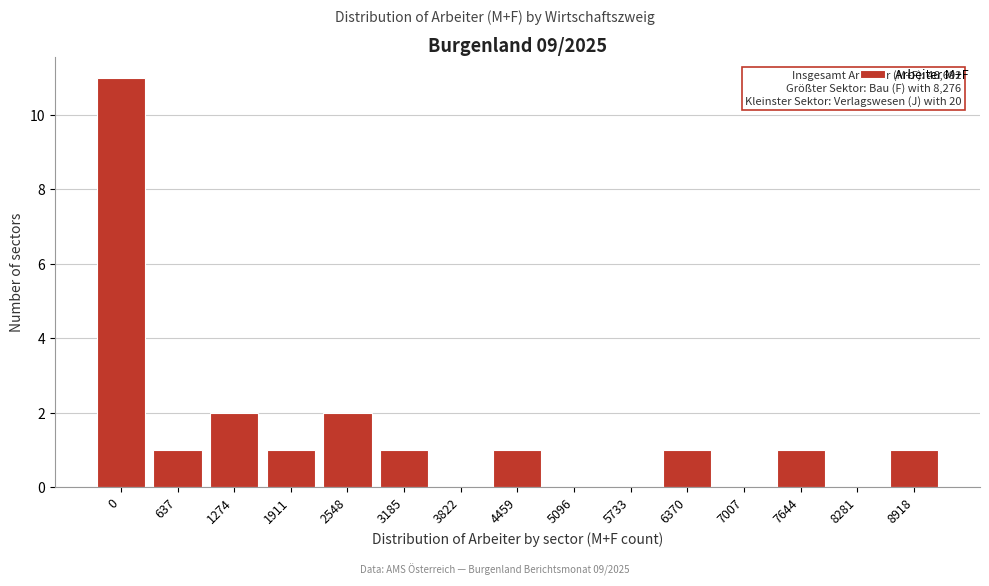

Reading left to right, what are all the values shown in this chart?

0=11	637=1	1274=2	1911=1	2548=2	3185=1	3822=0	4459=1	5096=0	5733=0	6370=1	7007=0	7644=1	8281=0	8918=1